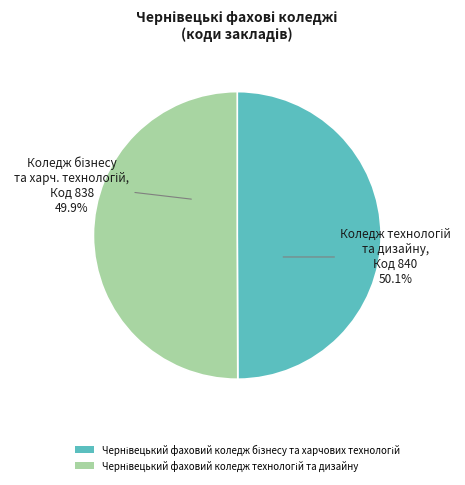

What percentage is the Чернівецький фаховий коледж бізнесу та харчових технологій slice, to the nearest percent?

50%